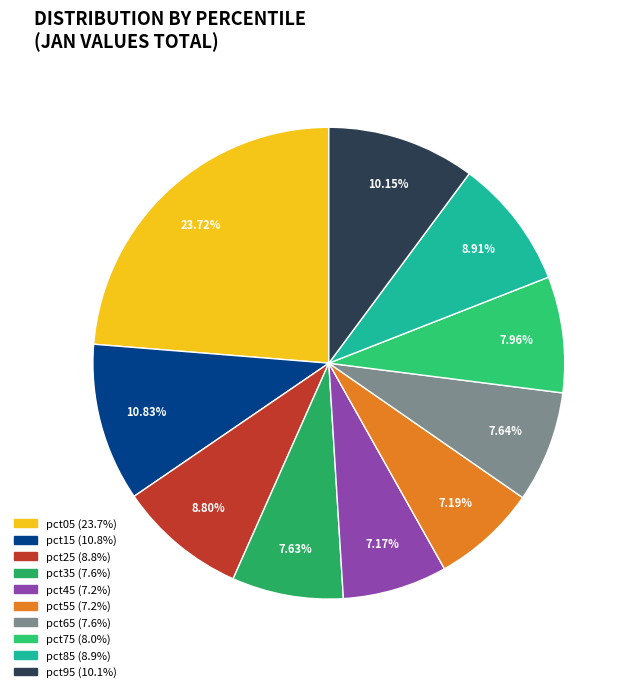

Which category has the smallest portion of the pie?

pct45